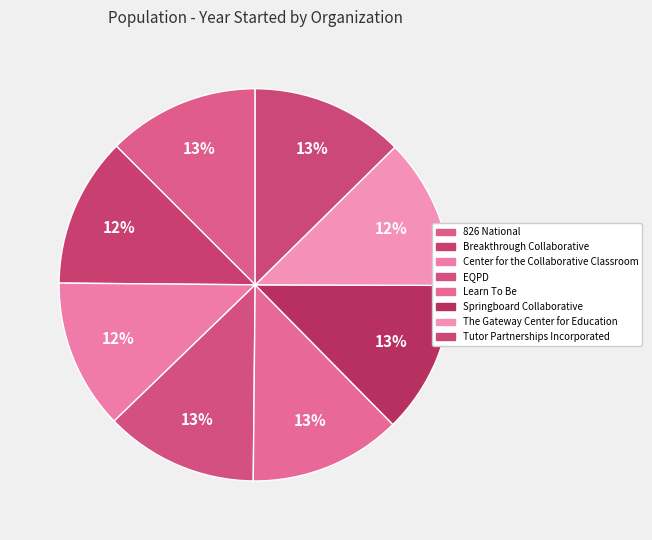

Is the sum of EQPD and Springboard Collaborative greater than half?

No